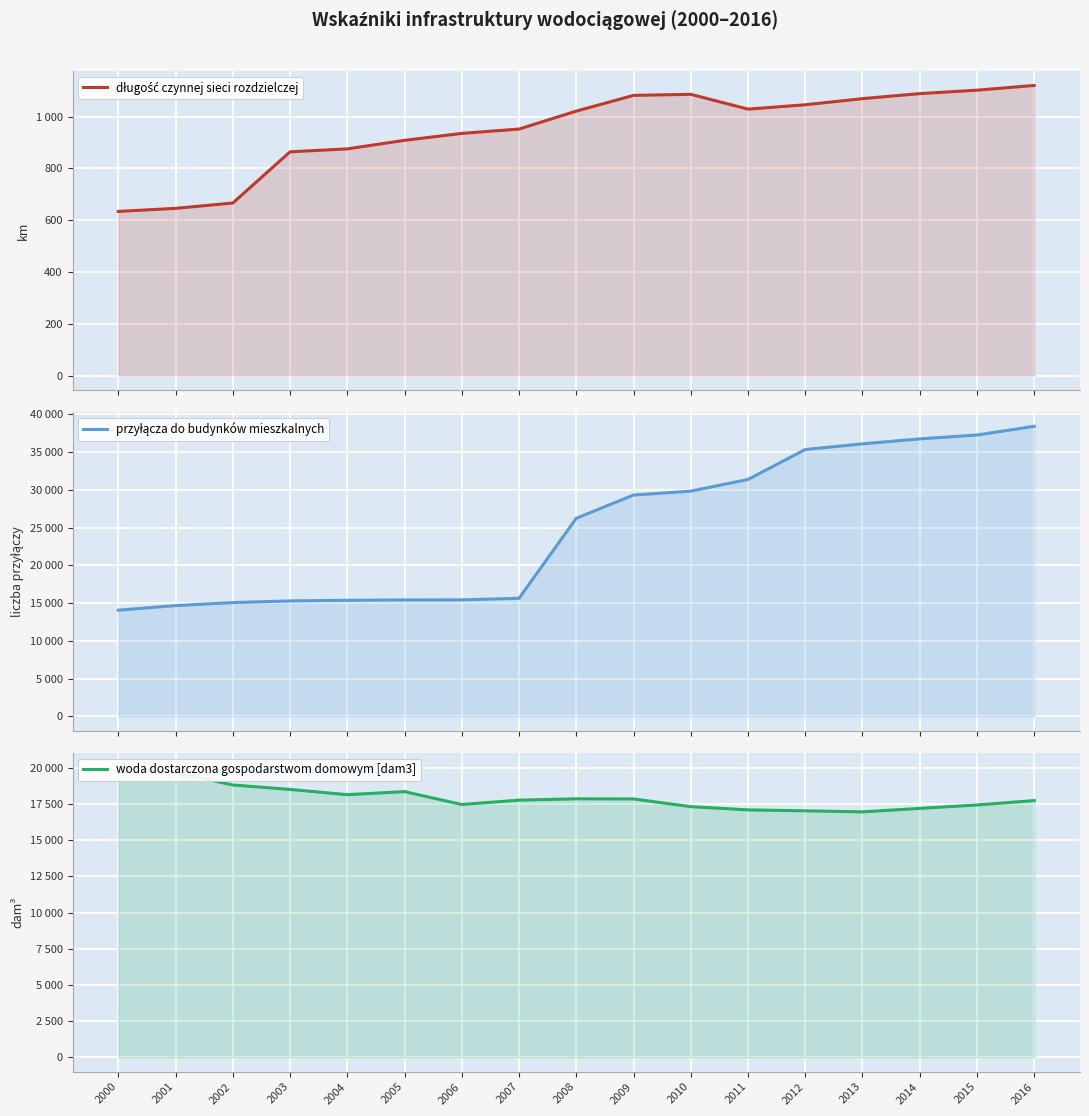

What is the difference between the highest and lowest values at 2016?

37309.8